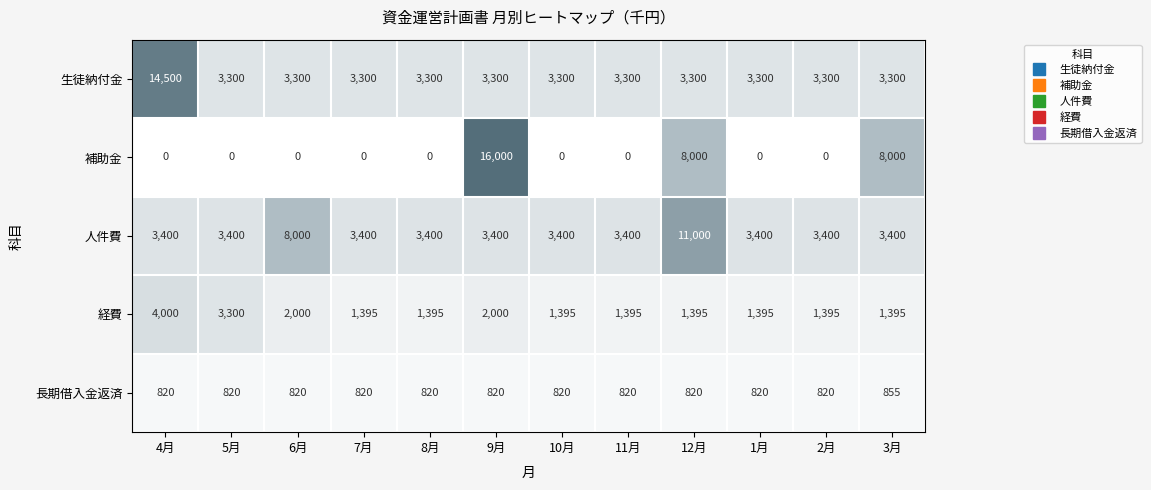

The 人件費 series shows 3400 at 2月. True or false?

True